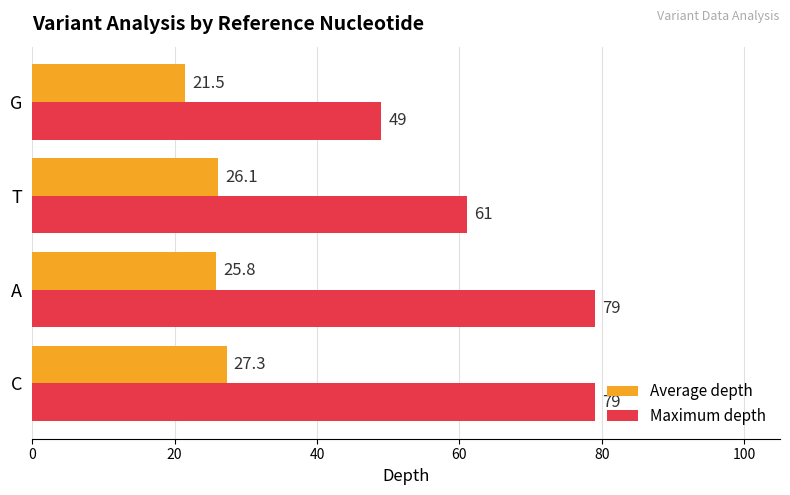

Is it true that Maximum depth equals 93.5 at T?

False